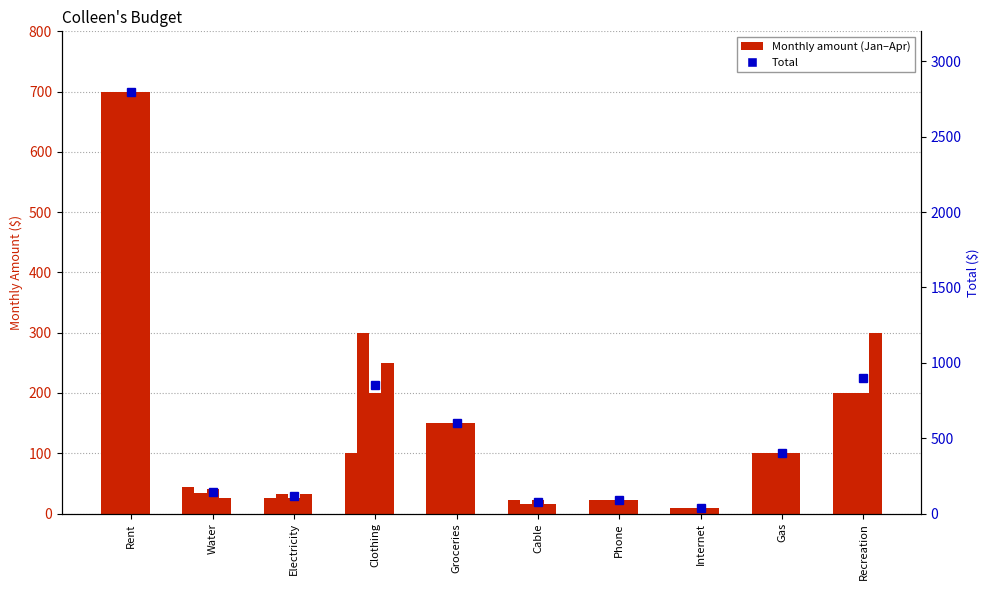

Which category has the highest value across all series?

Rent